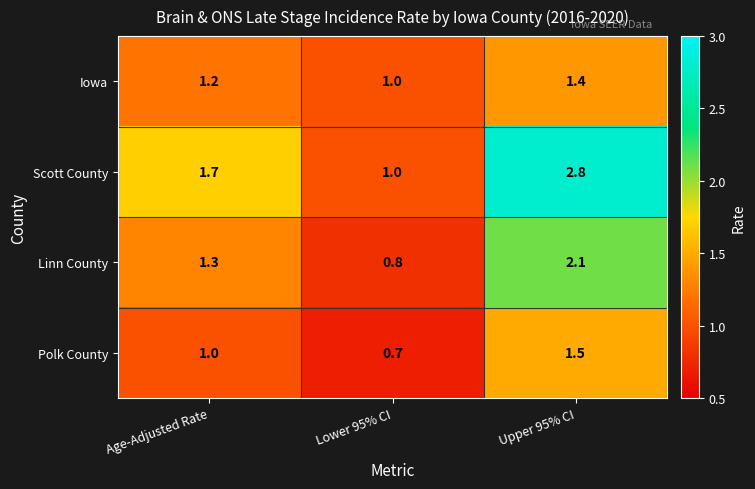

List the labels in order of Polk County value, smallest first.

Lower 95% CI, Age-Adjusted Rate, Upper 95% CI